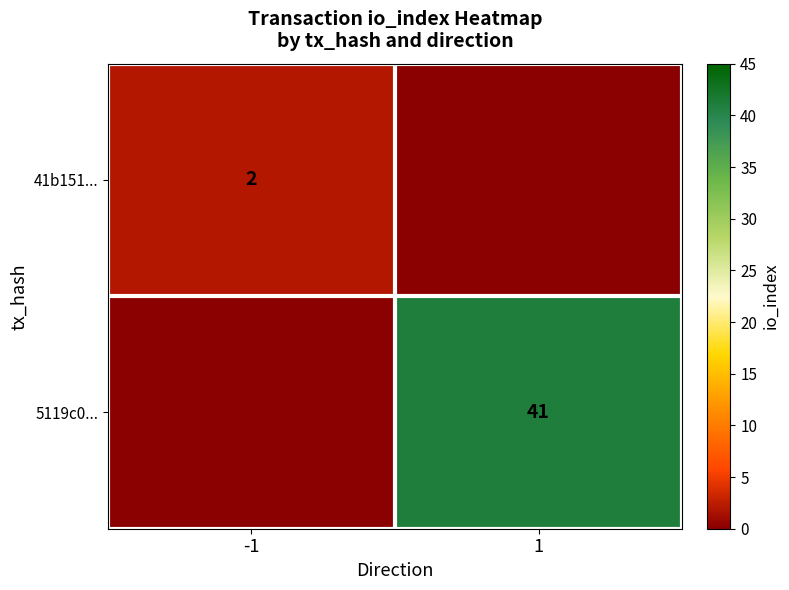

The 5119c0... series shows 41 at 1. True or false?

True